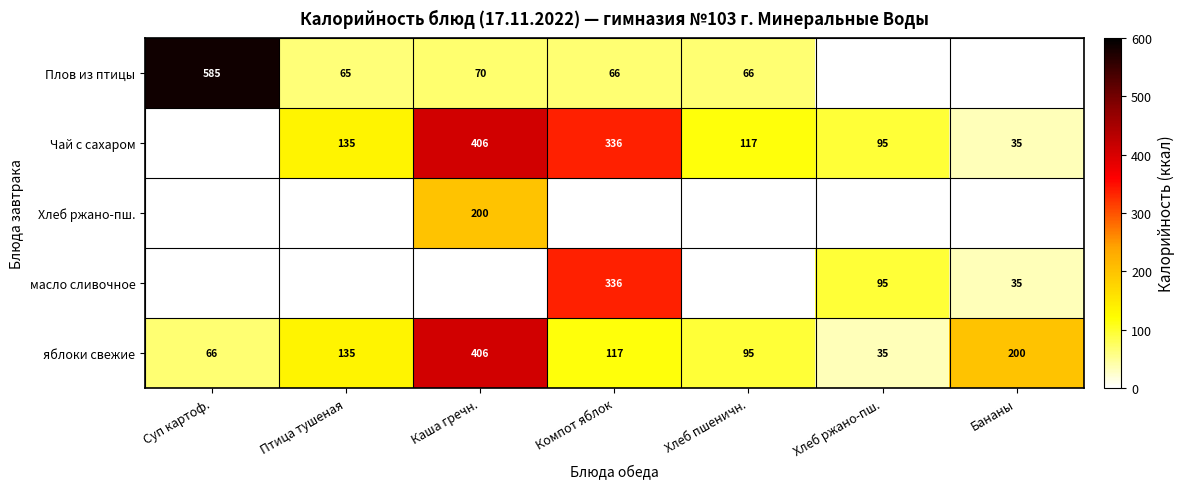

At which label does яблоки свежие first exceed 117?

Птица тушеная